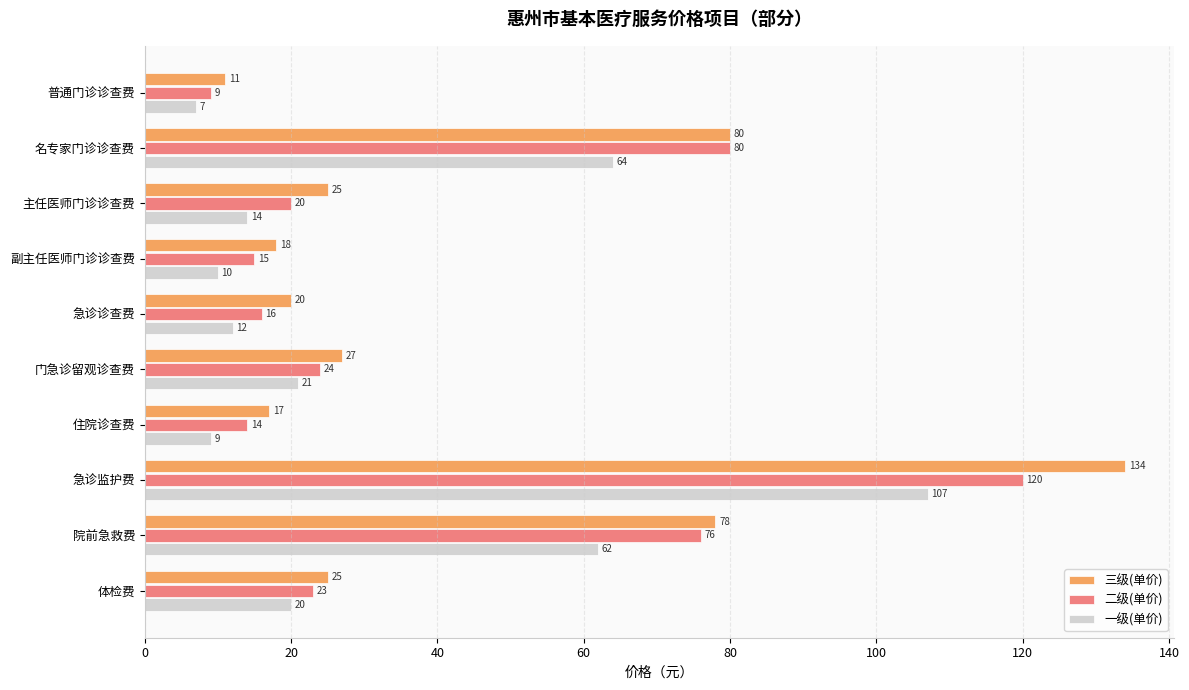

What is the maximum value for 二级(单价)?

120